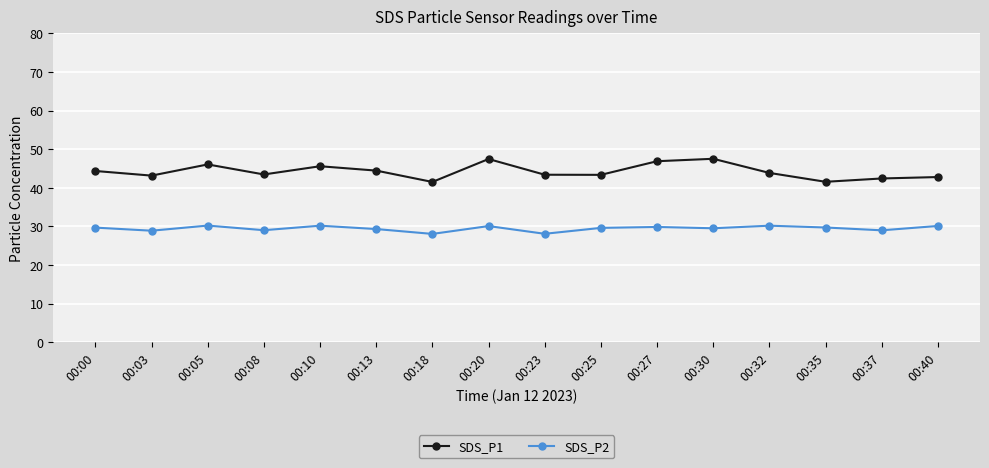

How many categories are shown in the chart?

16